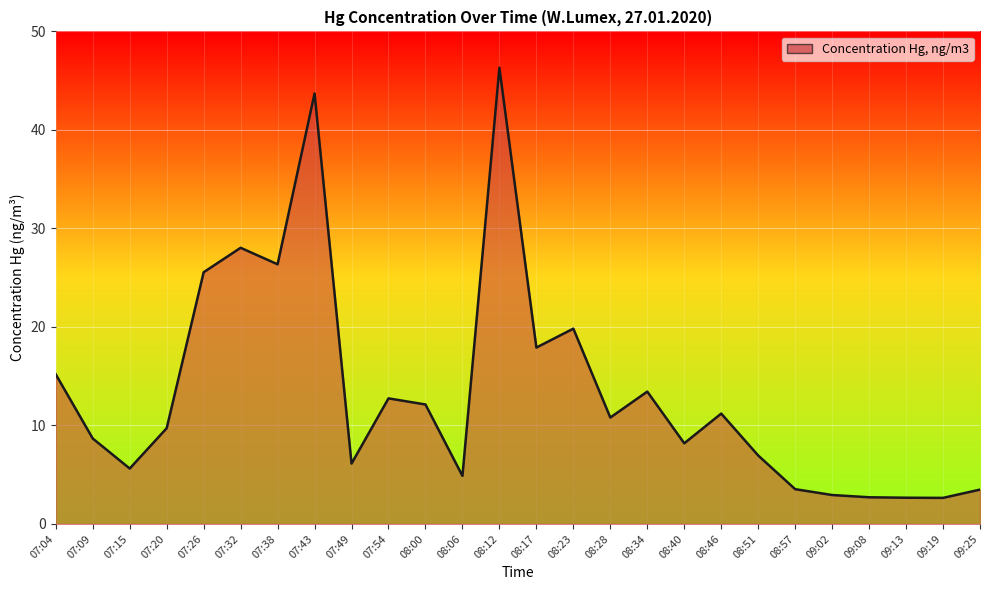

True or false: the data has more than 0 interior local peaks.

True